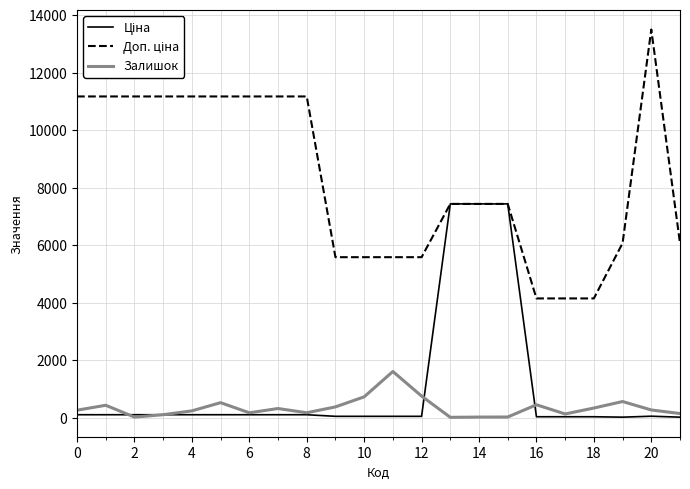

What is the smallest value displayed?

21.0